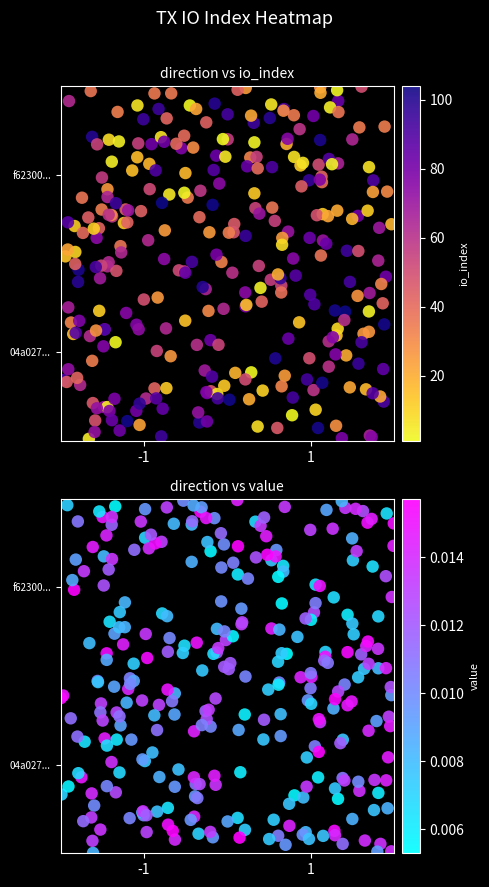

What is the difference between the 04a02746c78284cda19535d00eb87bf1b7881a4 values at valid_mainchain and value?

1.0